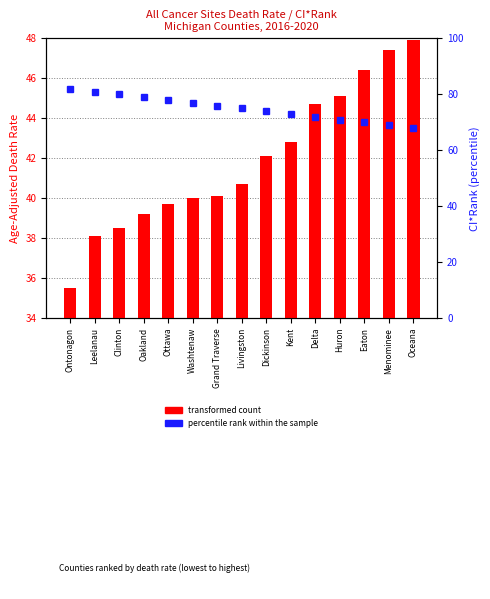

Between Oakland and Kent, which series saw the biggest shift?

percentile rank within the sample